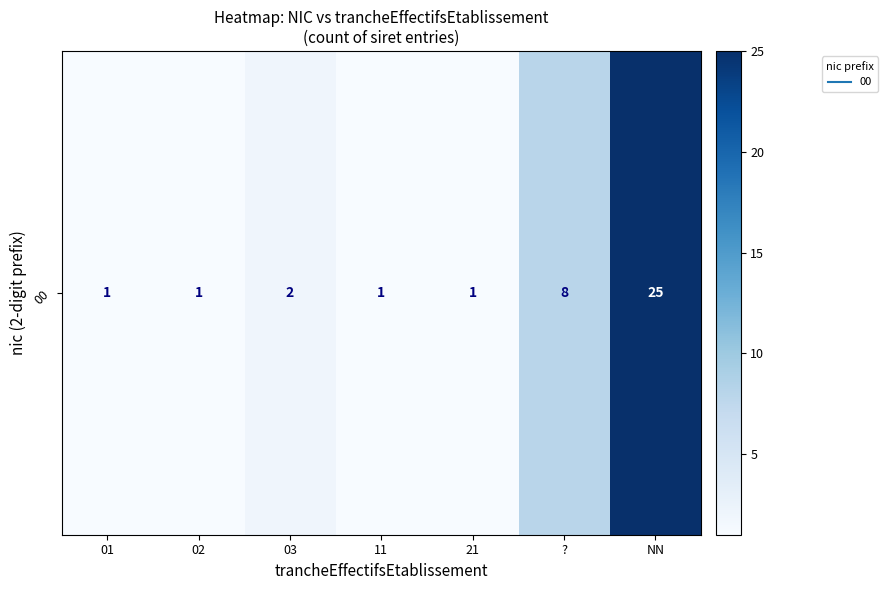

Count the number of data series in this chart.

1